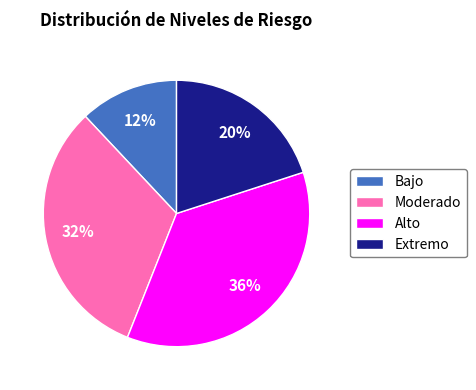

Count the number of slices in the pie.

4